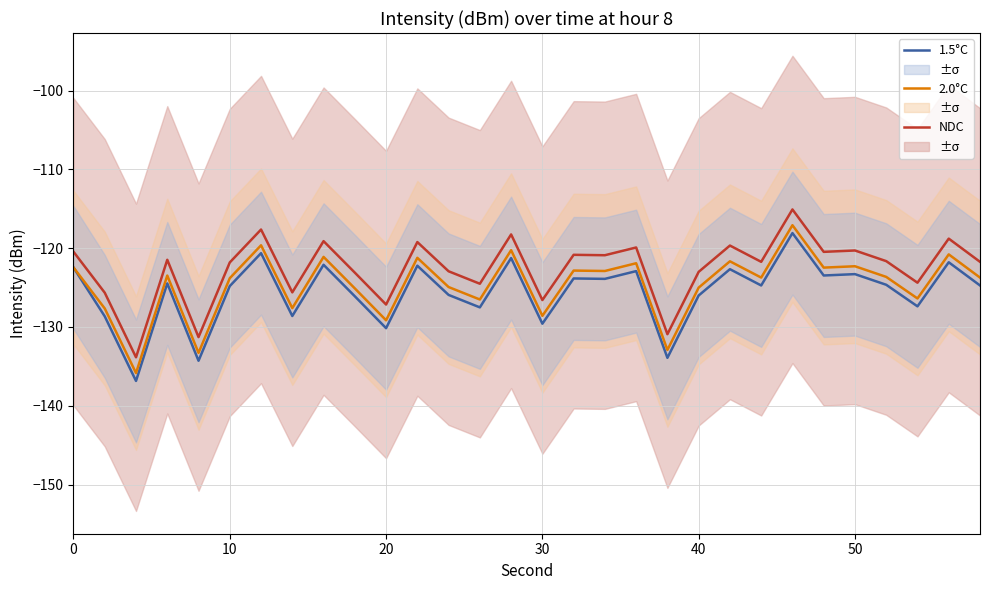

What is the lowest value of the 1.5°C series?

-136.8